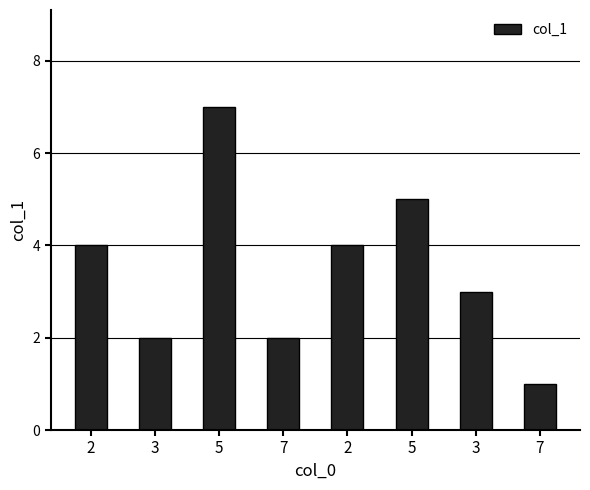

What is the ratio of the value at 7 to the value at 2?

0.5